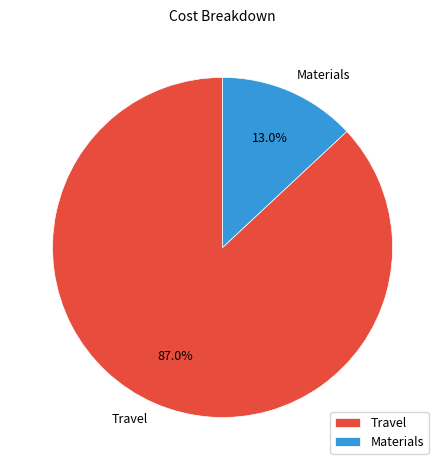

True or false: Travel accounts for 87% of the total.

True